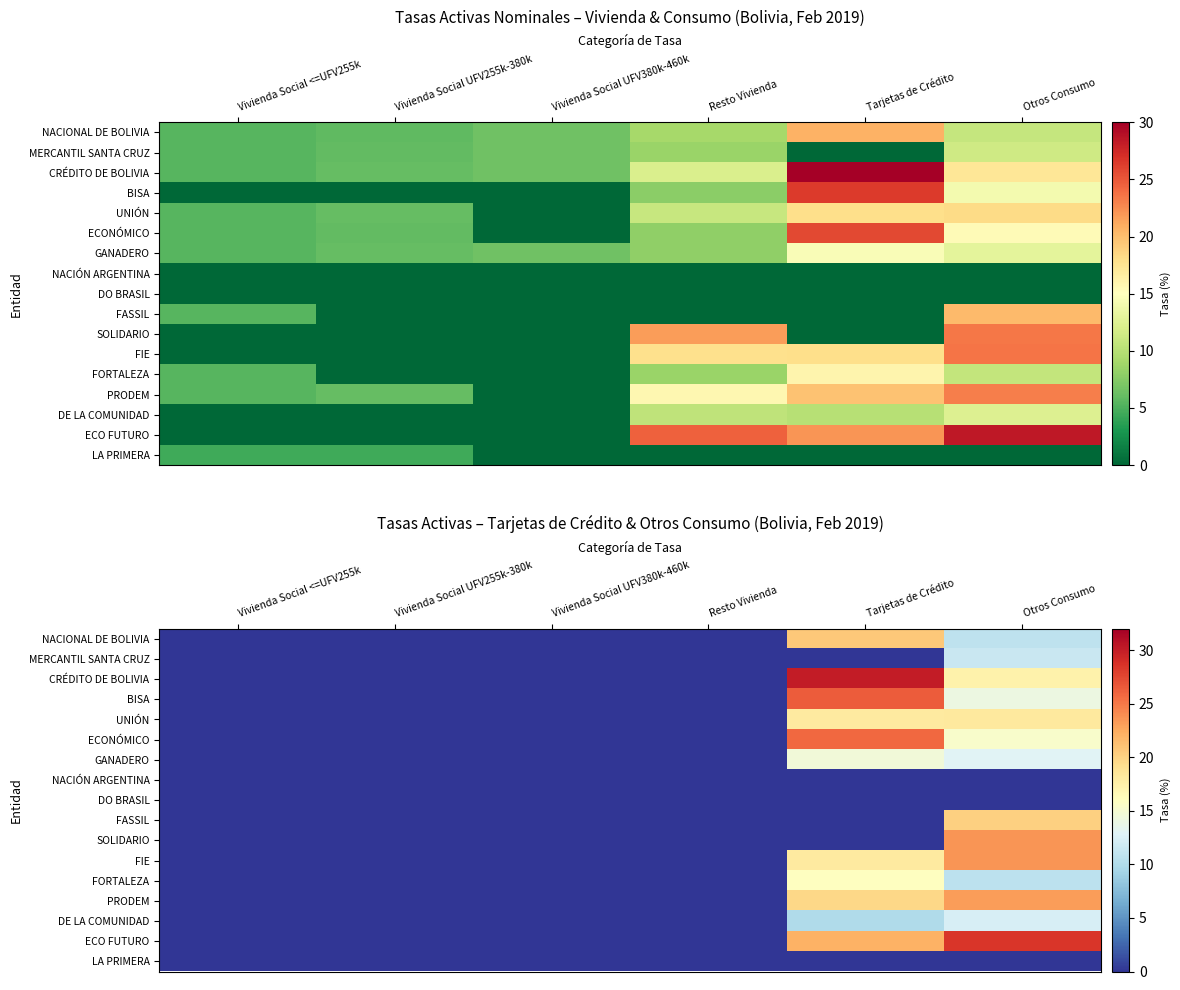

The GANADERO series shows 7.0 at Resto Vivienda. True or false?

False